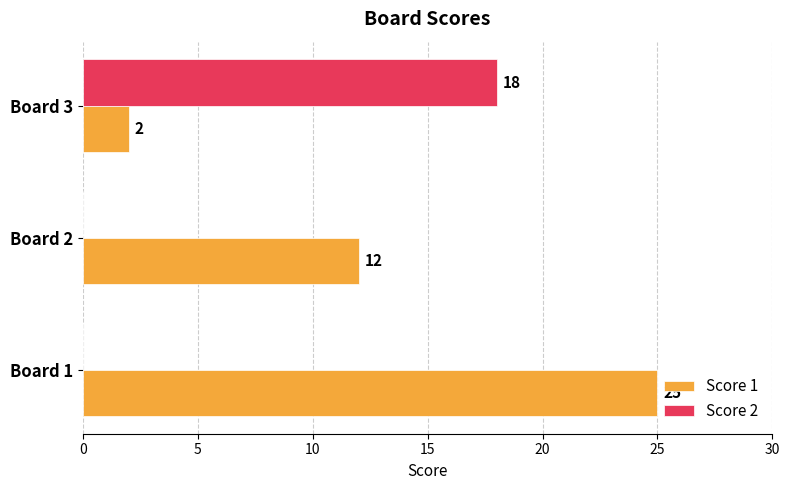

True or false: Score 2 has a value of 0 at Board 2.

True